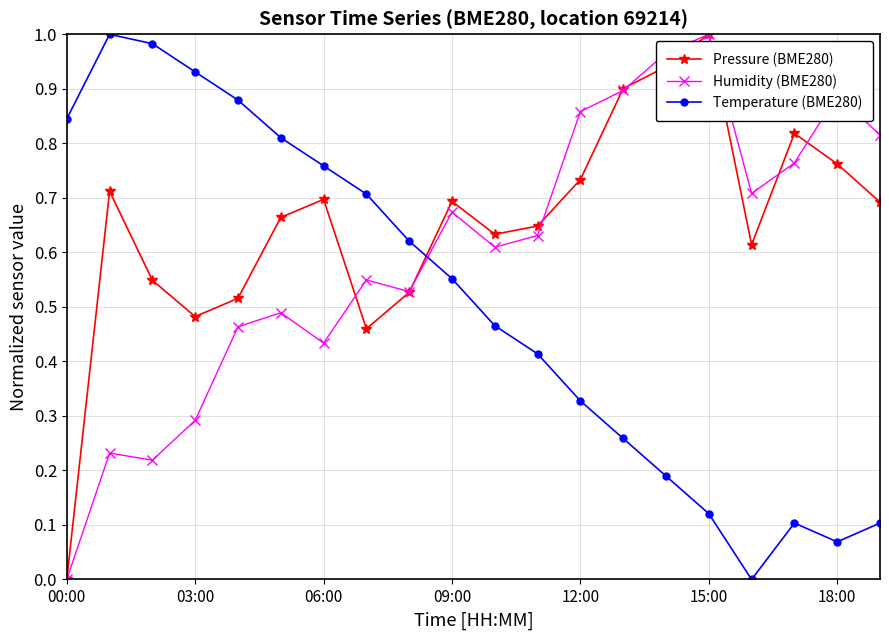

List the series in order of their overall mean, lowest first.

Temperature (BME280), Humidity (BME280), Pressure (BME280)